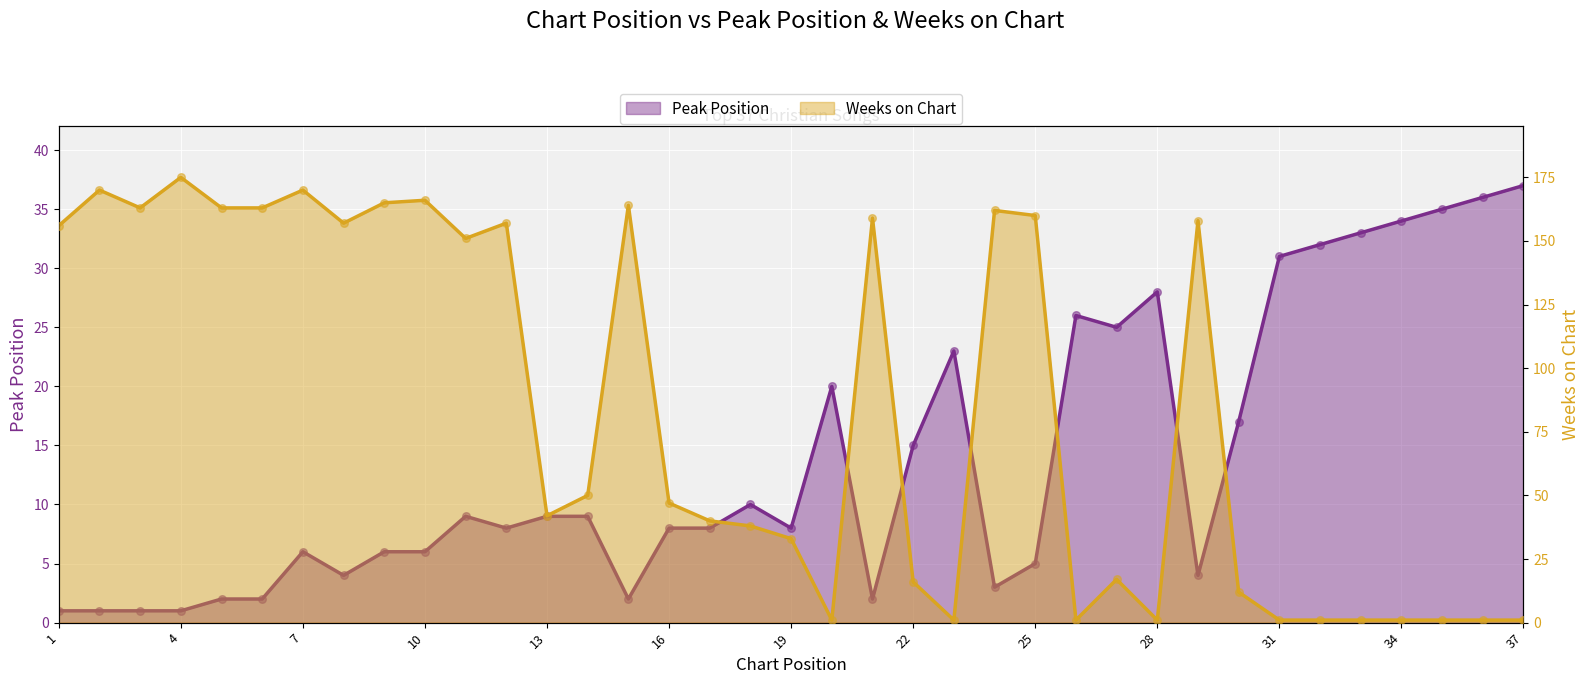

What is the total value across all series at 24?

165